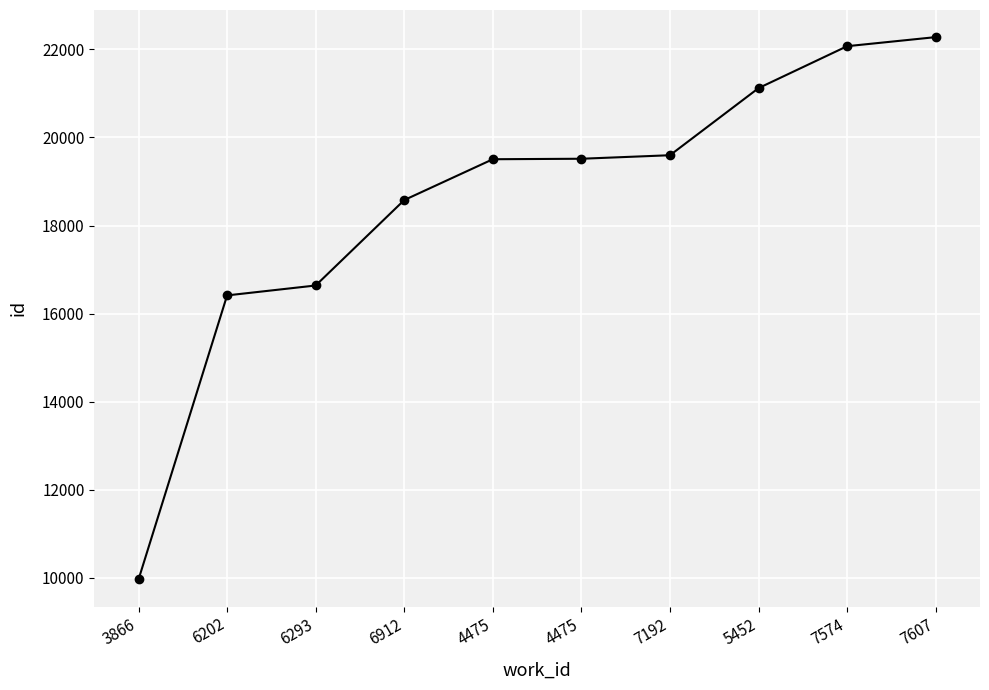

How many lines are shown in the chart?

1